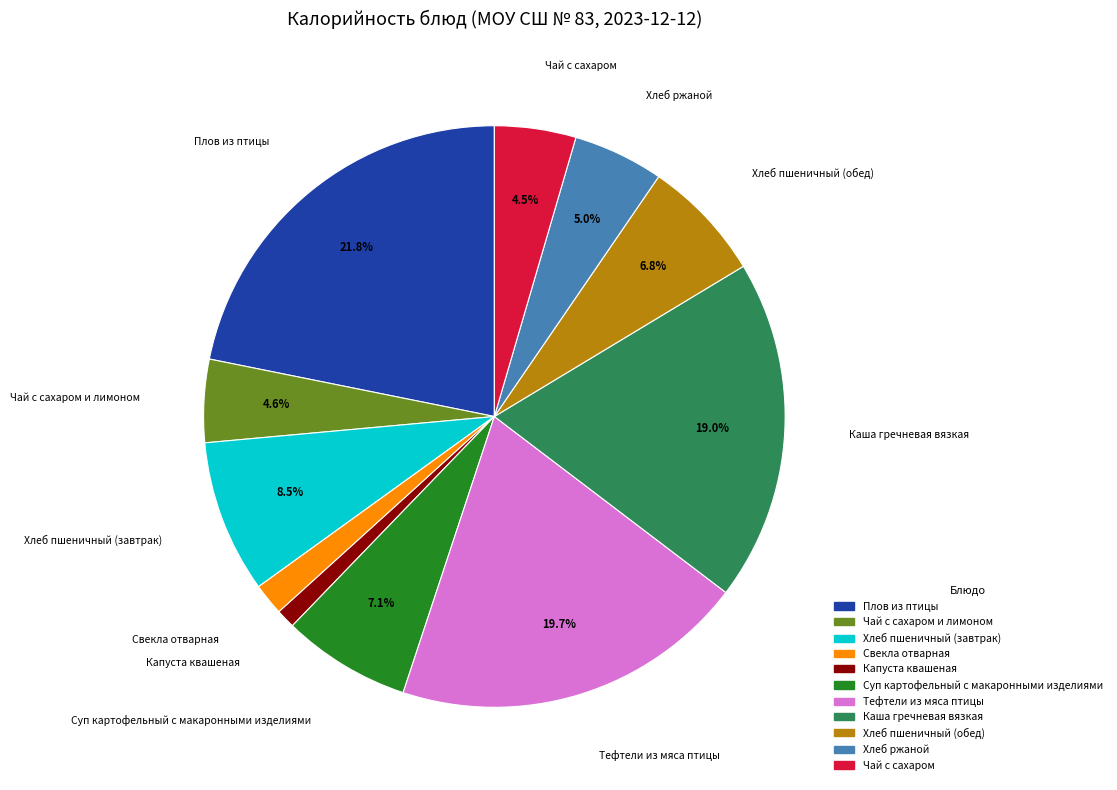

Is there any slice that represents more than half of the pie?

No